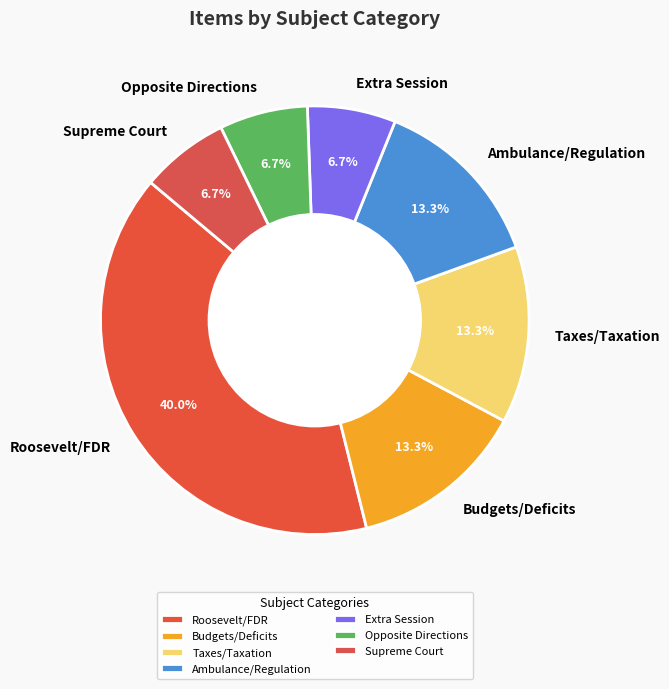

Is there any slice that represents more than half of the pie?

No